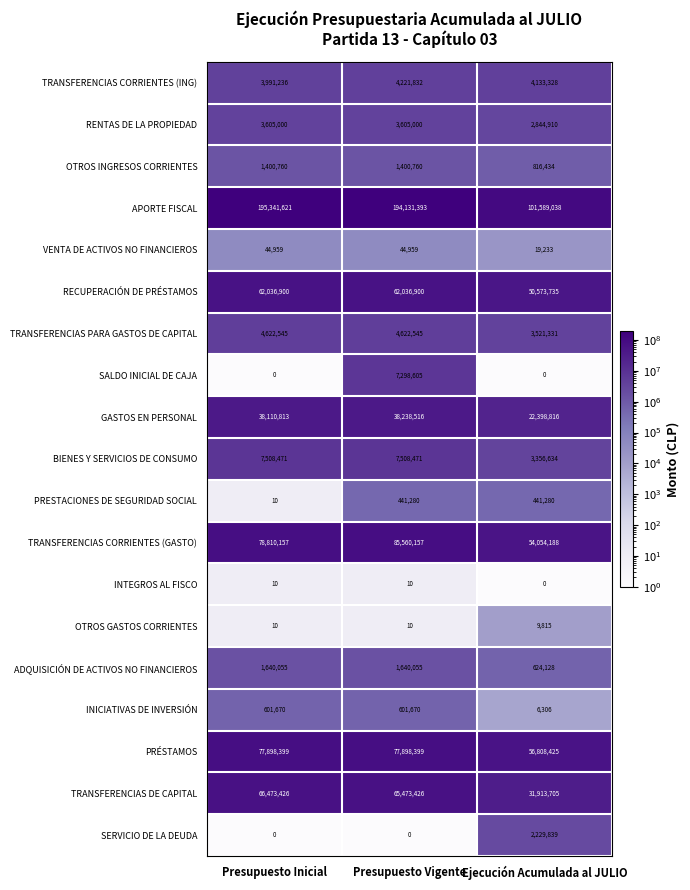

Is it true that TRANSFERENCIAS CORRIENTES (GASTO) equals 54054188 at Ejecución Acumulada al JULIO?

True